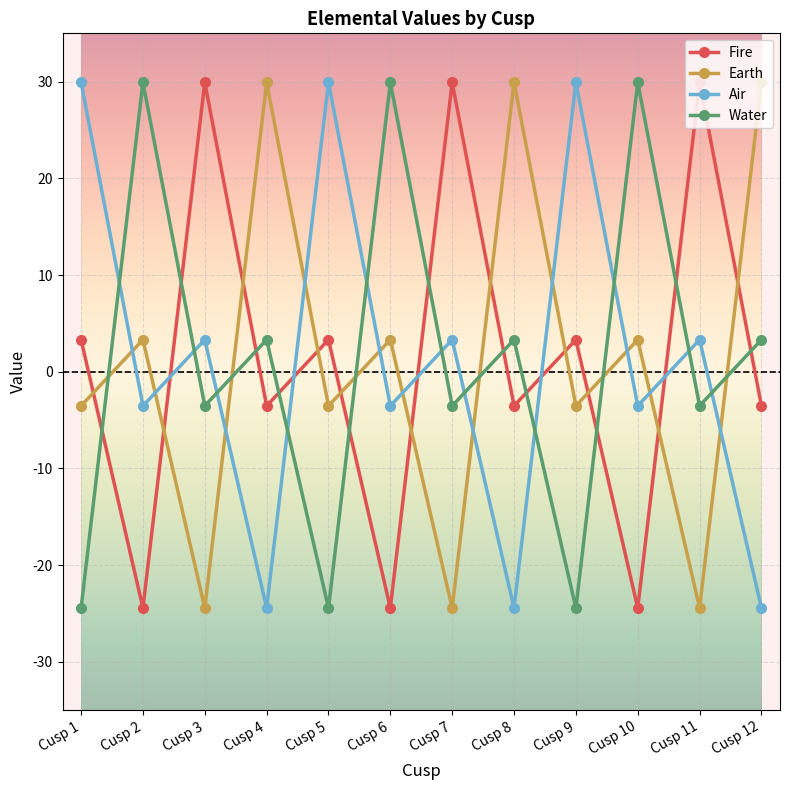

How many data points does each series have?

12